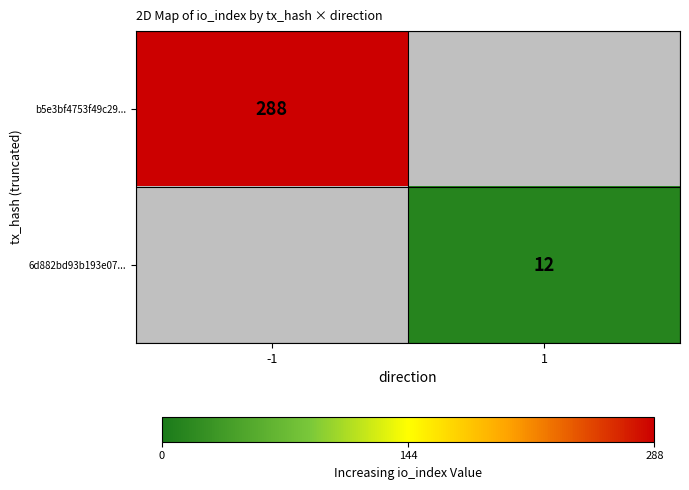

The 6d882bd93b193e07... series shows 7 at 1. True or false?

False